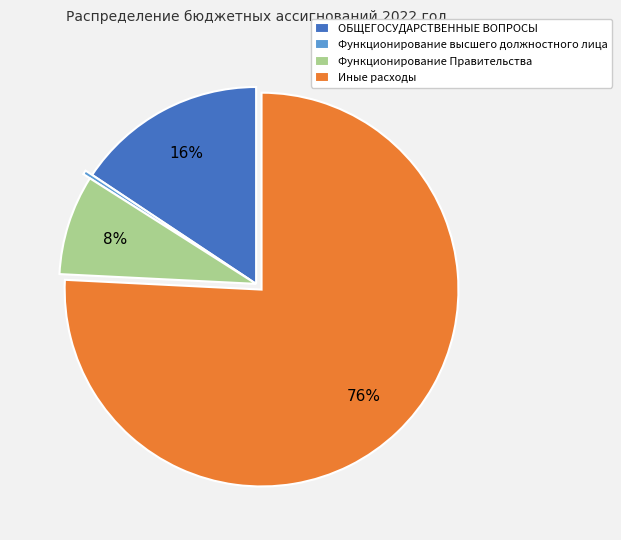

Which category has the smallest portion of the pie?

Функционирование высшего должностного лица